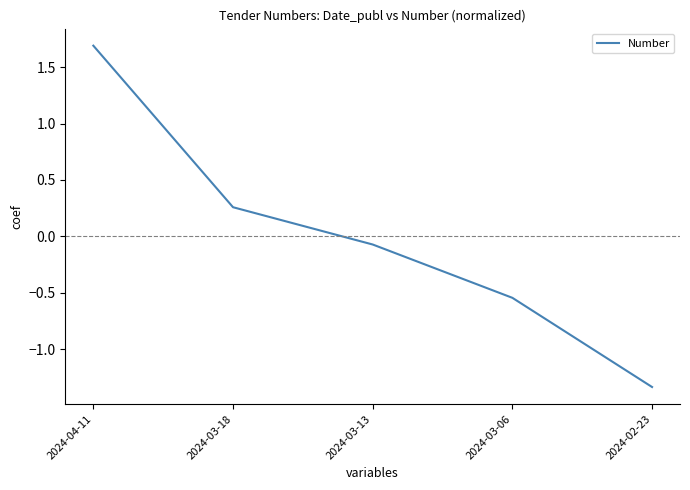

Where is the data nearest to the value 0?

2024-03-13